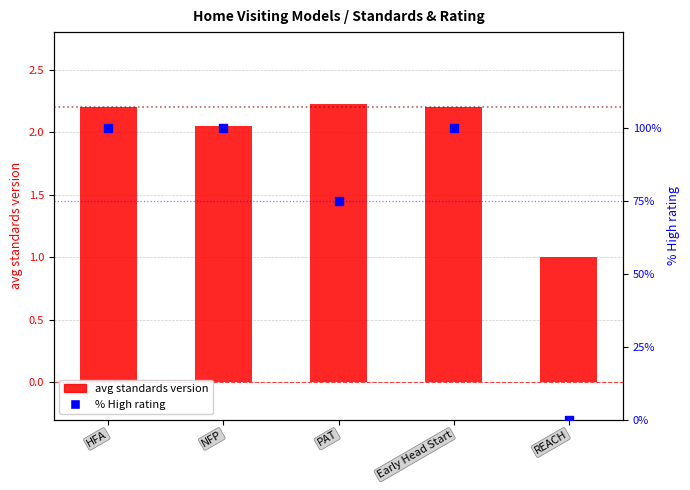

What are all the series names shown in the legend?

avg standards version, % High rating